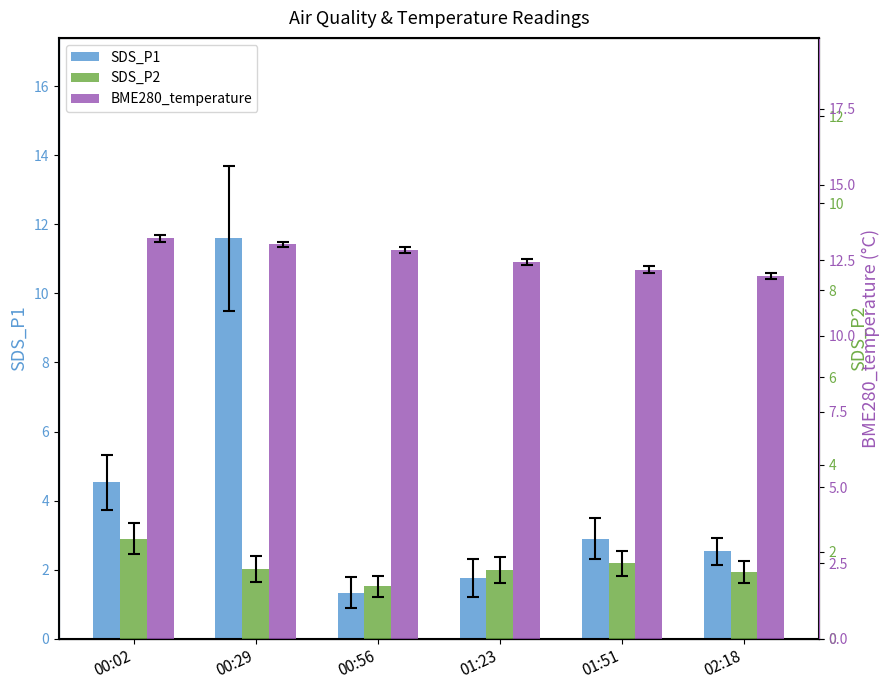

What is the difference between the SDS_P2 values at 01:51 and 02:18?

0.2